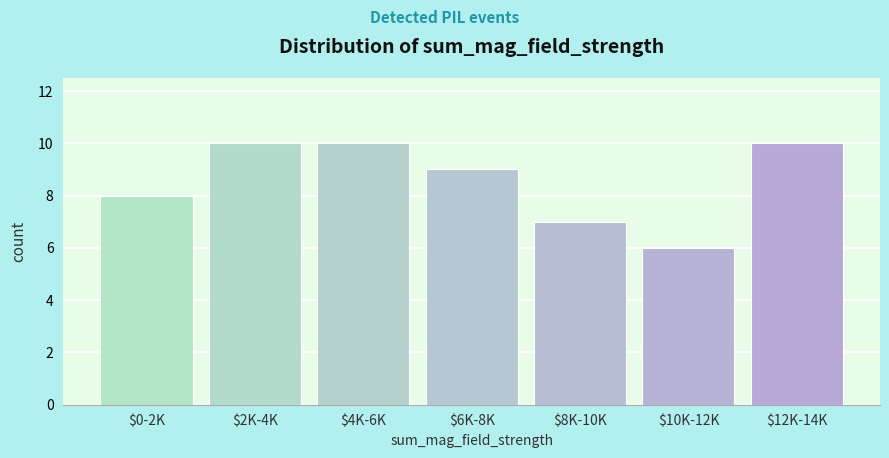

Reading left to right, extract all data points from this chart.

8	10	10	9	7	6	10